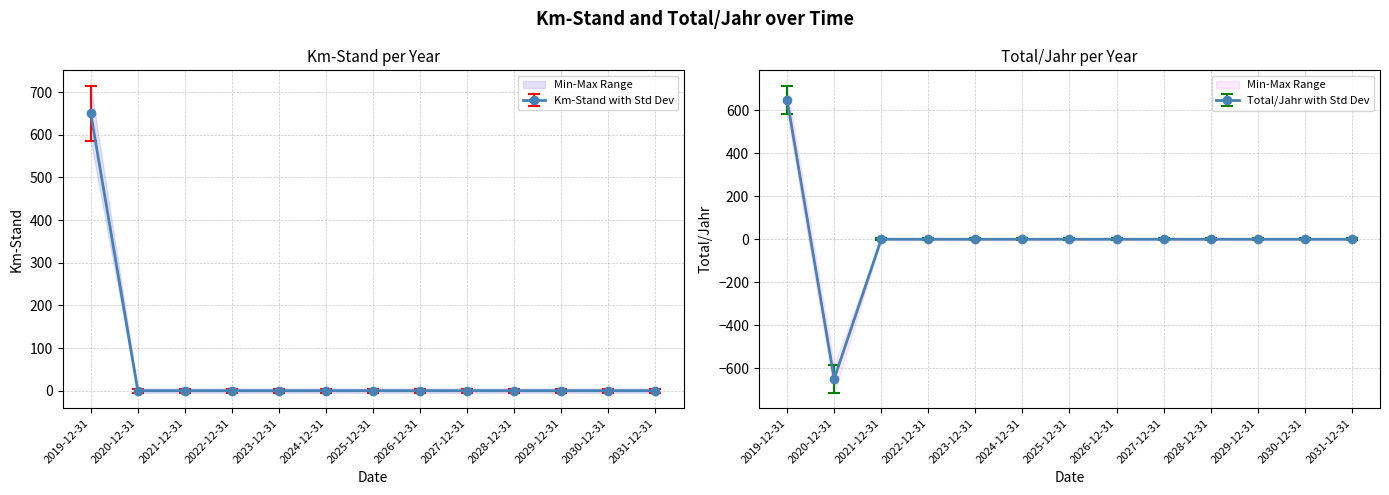

The Km-Stand series shows 0.0 at 2026-12-31. True or false?

True